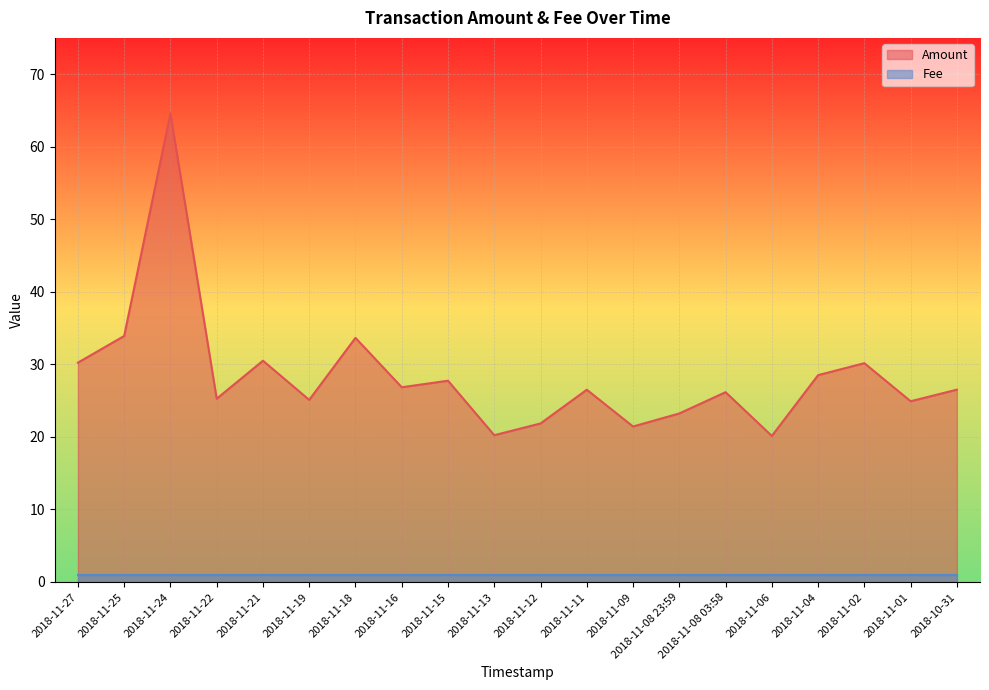

Is it true that the value at 2018-11-25 is 33.9?

True